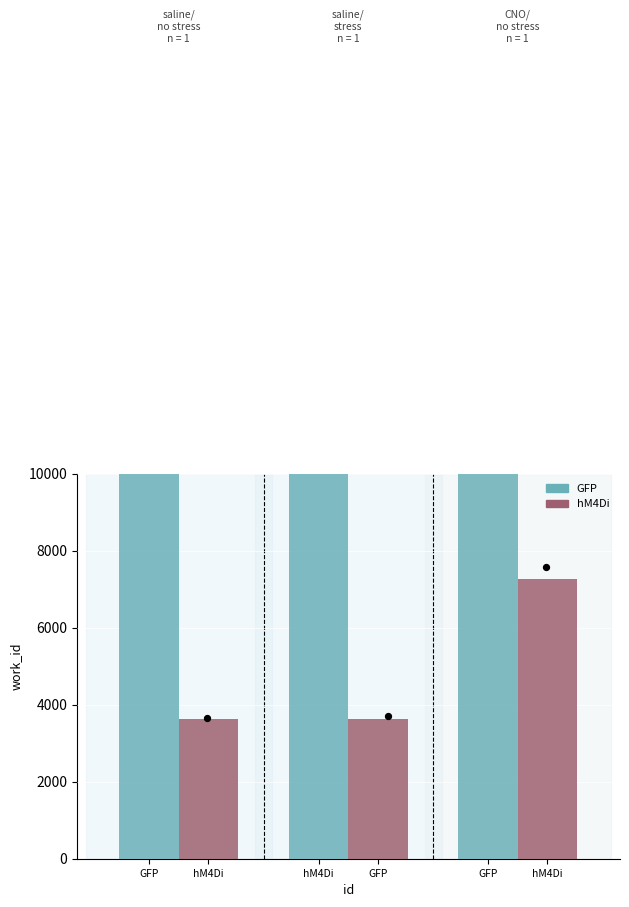

What are all the series names shown in the legend?

GFP, hM4Di